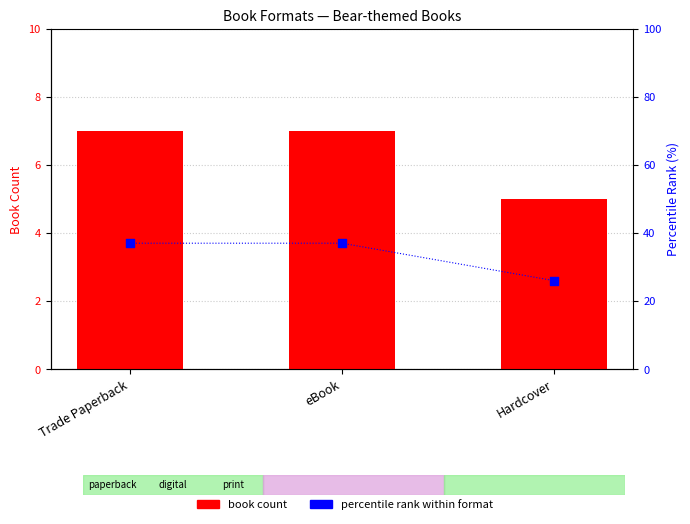

Which series reaches the maximum Y coordinate?

percentile rank